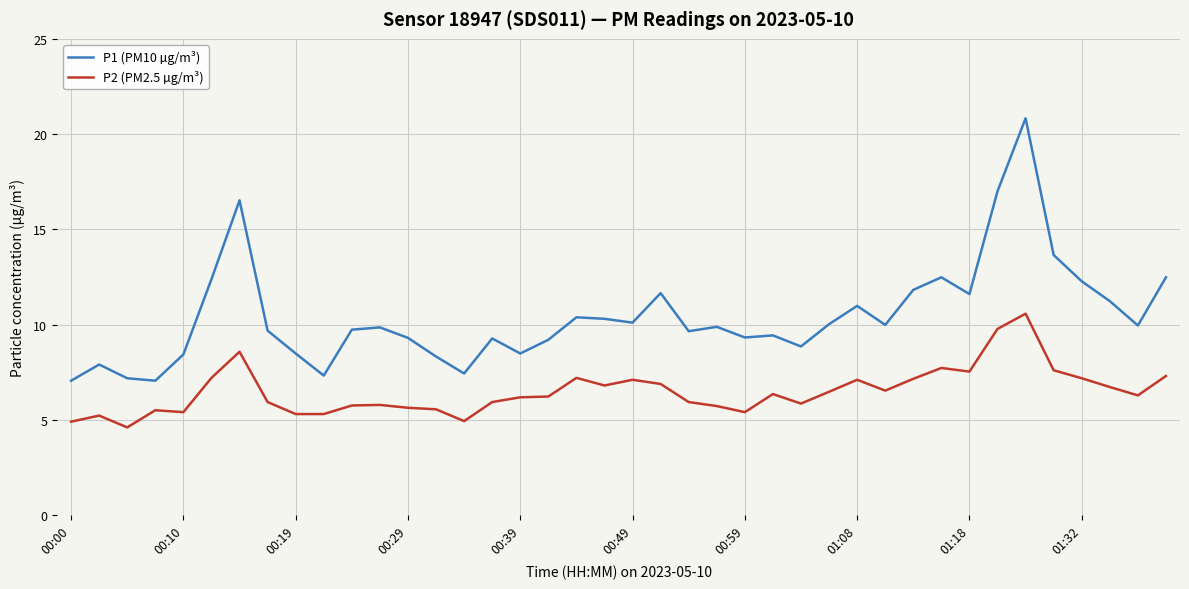

Which series has the largest range (max minus min)?

P1 (PM10 µg/m³)